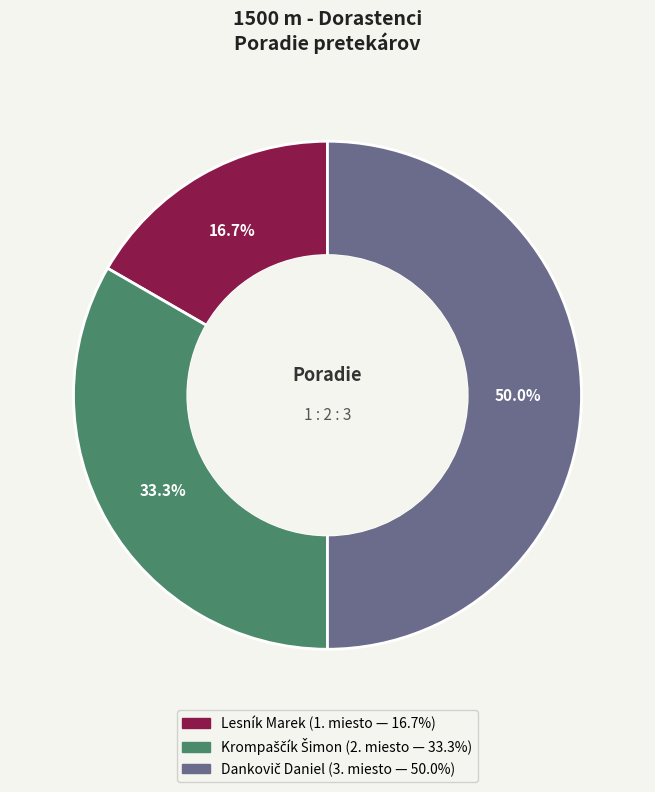

Is Lesník Marek the majority of the pie?

No